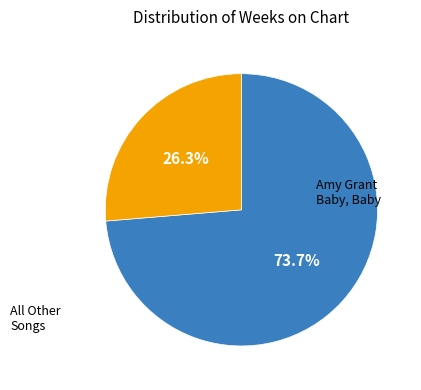

Is there any slice that represents more than half of the pie?

Yes